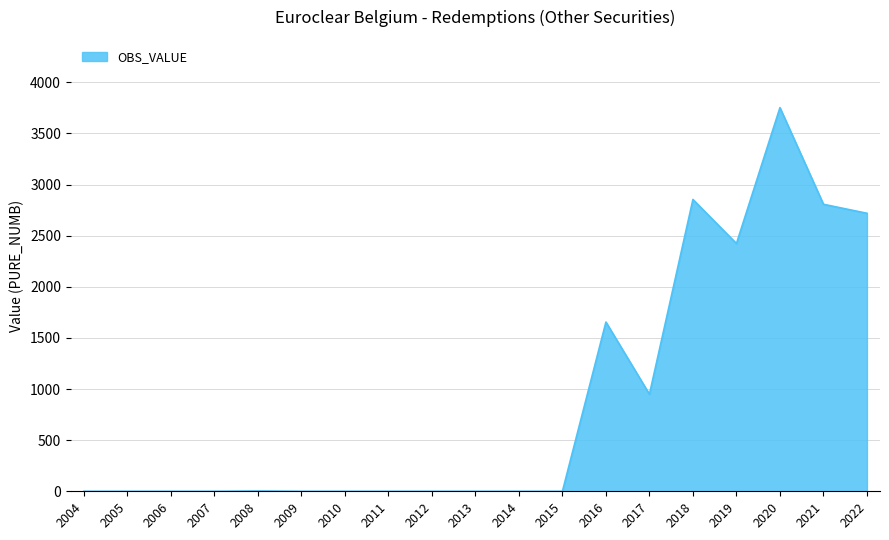

Which has a higher value, 2007 or 2020?

2020